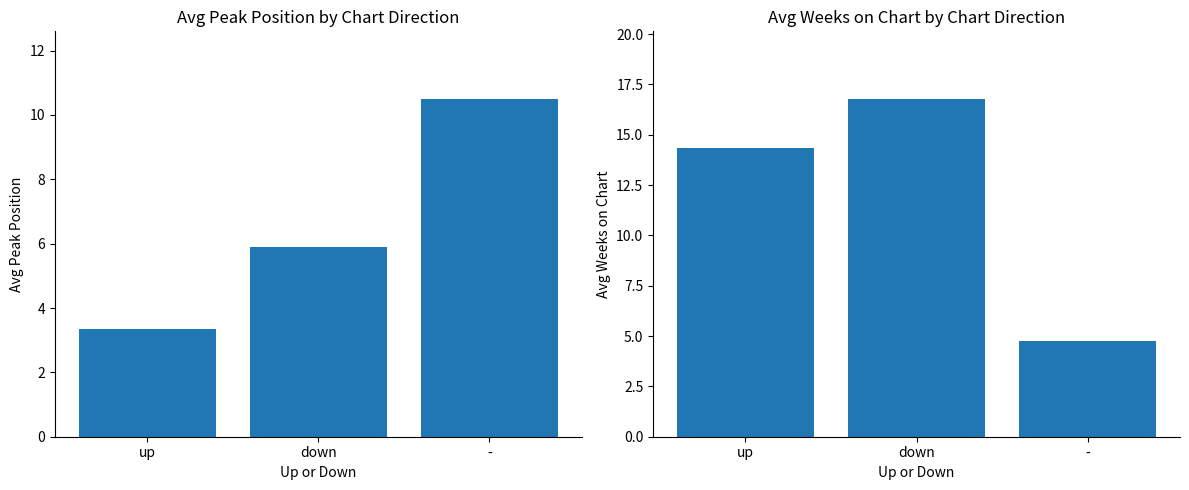

Reading left to right, what are all the values shown in this chart?

Avg Peak Position: 3.4	5.9	10.5
Avg Weeks on Chart: 14.4	16.8	4.8